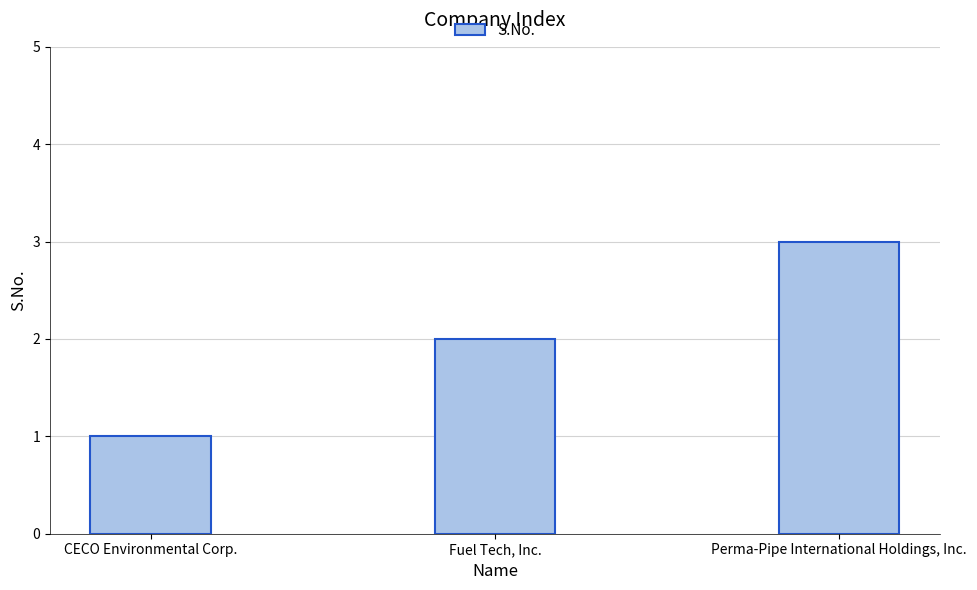

True or false: the data shows 3 at Fuel Tech, Inc..

False